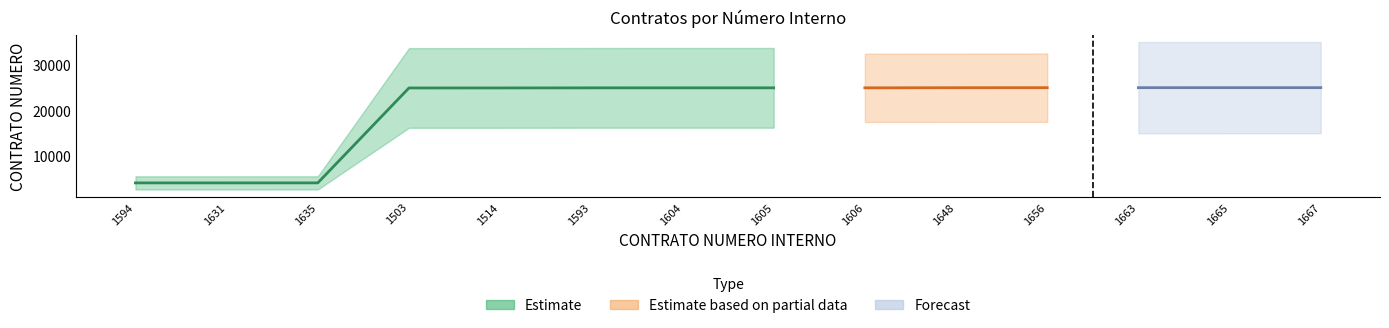

What is the difference between the second highest and second lowest values?

20815